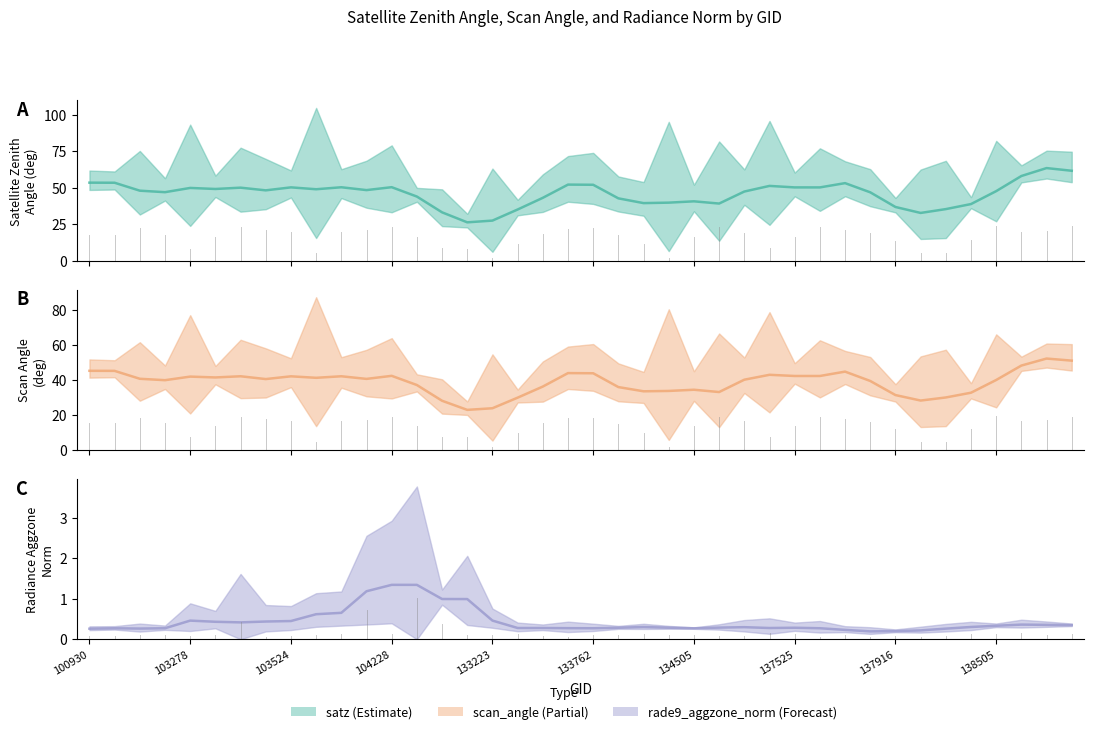

True or false: satz has a value of 45.6 at 104236.

True